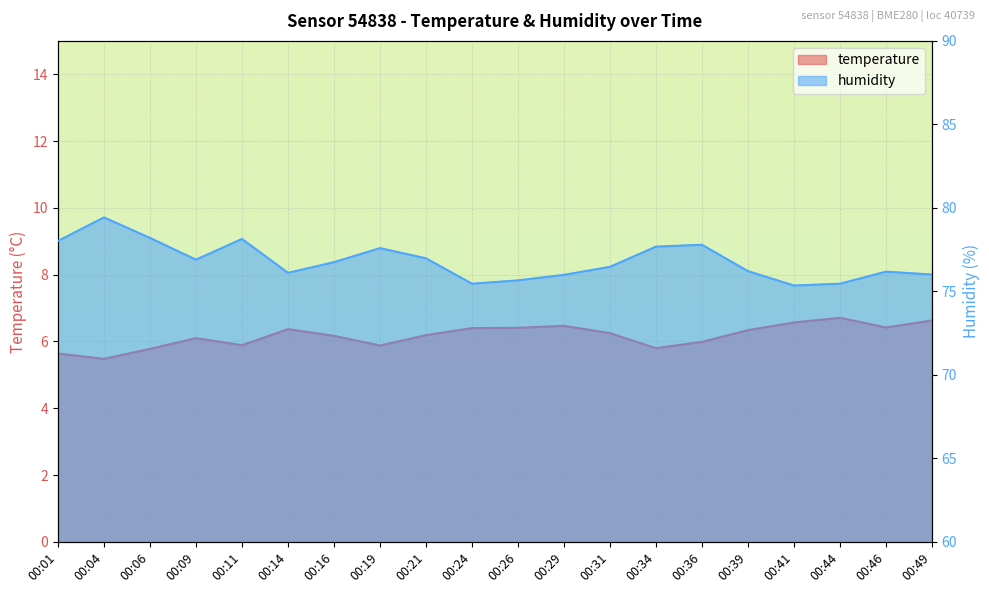

The value of temperature at 00:49 is 6.6. True or false?

True